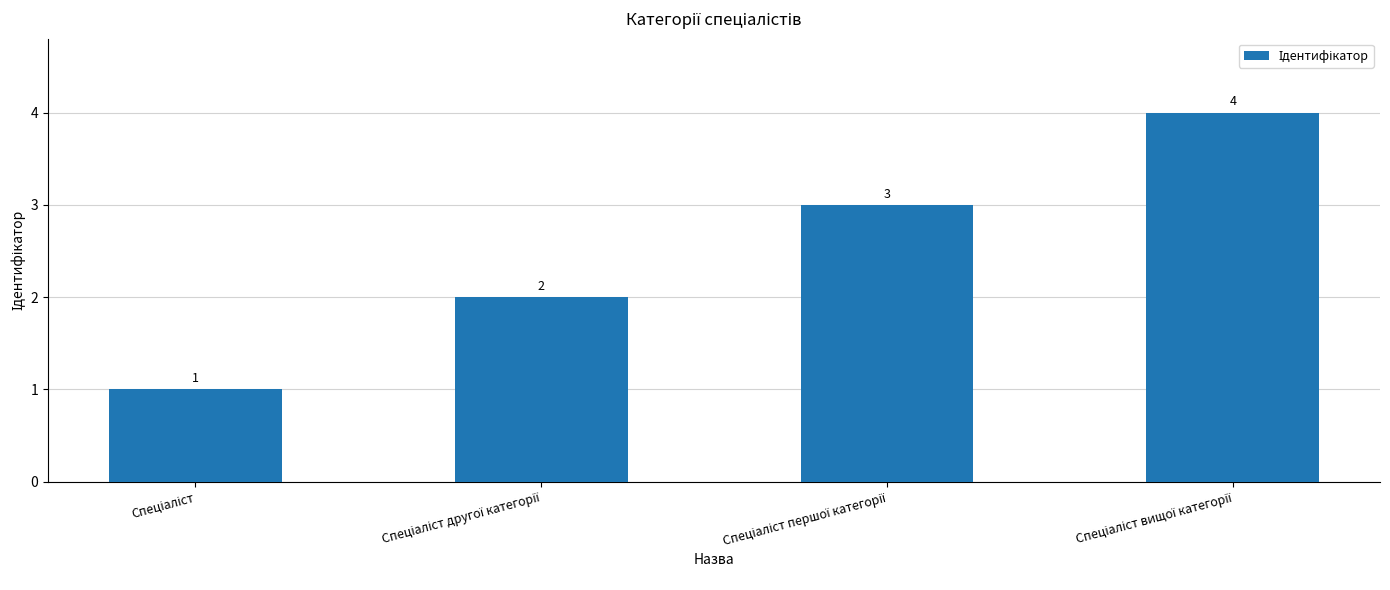

What is the greatest value displayed?

4